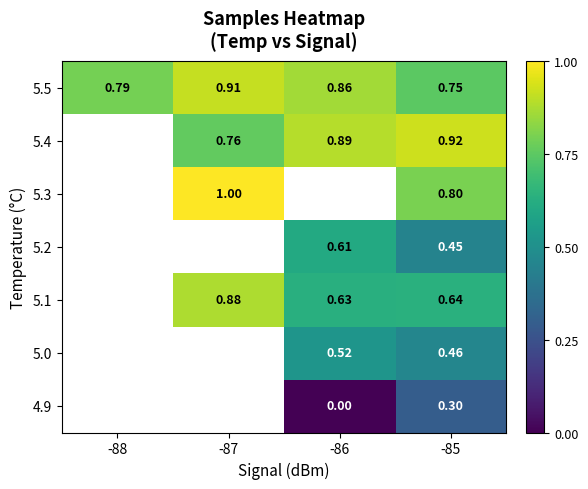

Which has a higher value, -86 or -85?

-86